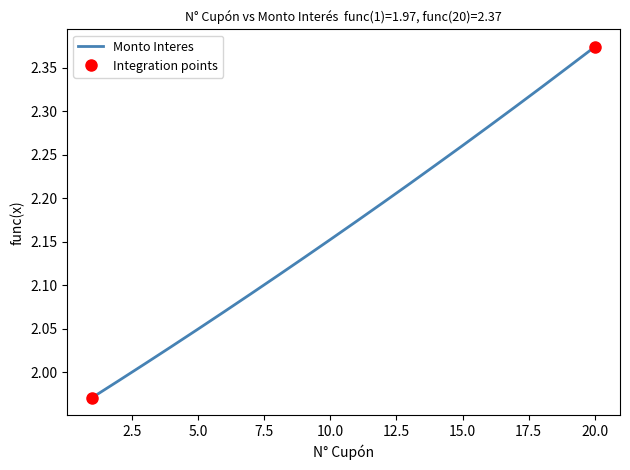

Reading left to right, transcribe all the data shown in this chart.

1=2.0	2=2.0	3=2.0	4=2.0	5=2.0	6=2.1	7=2.1	8=2.1	9=2.1	10=2.2	11=2.2	12=2.2	13=2.2	14=2.2	15=2.3	16=2.3	17=2.3	18=2.3	19=2.4	20=2.4